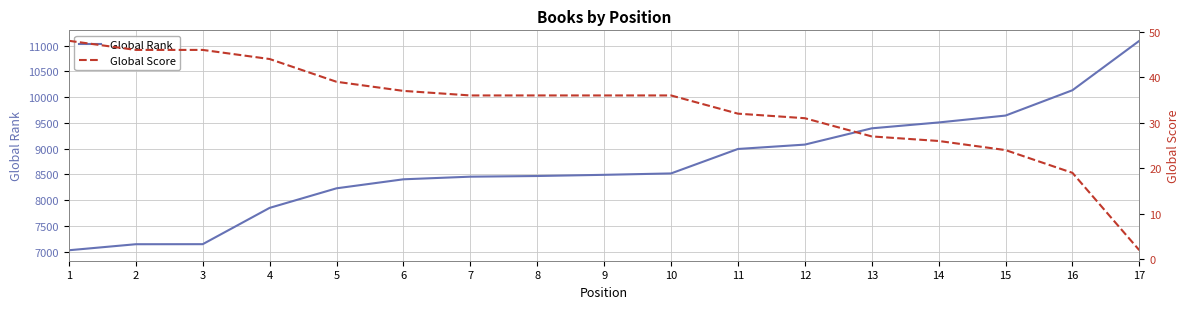

True or false: Global Rank and Global Score intersect in this chart.

False